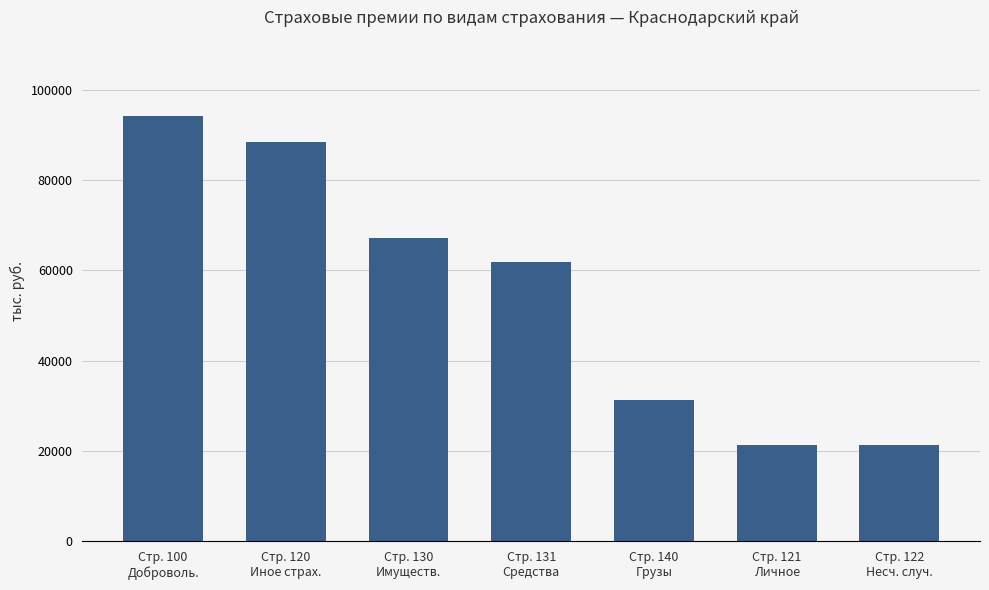

How many data points does each series have?

7